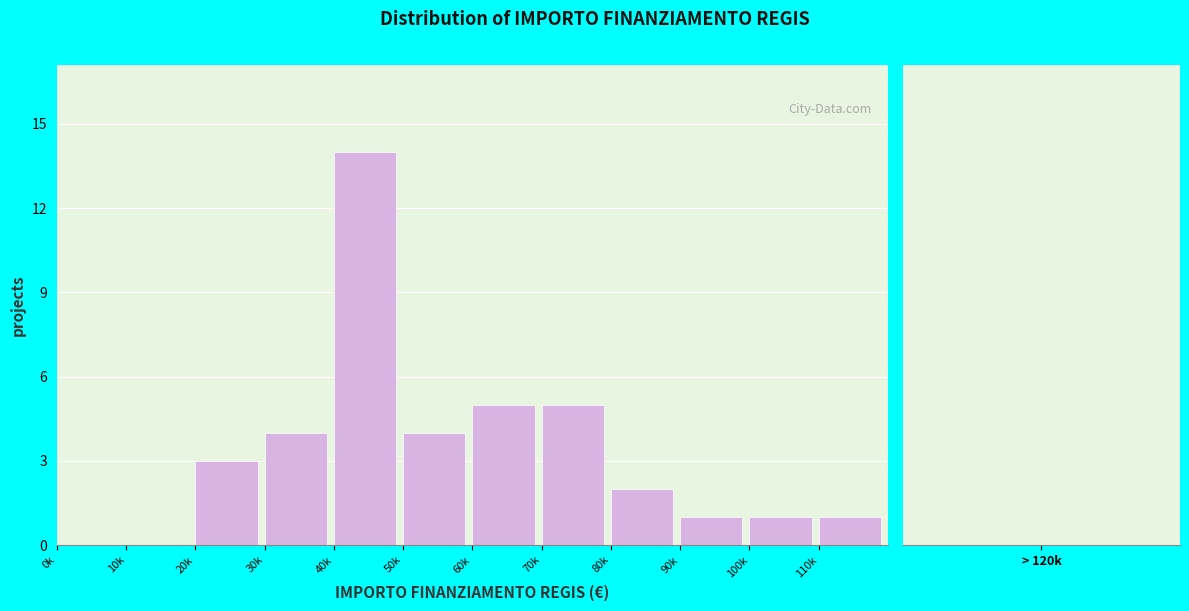

Reading left to right, transcribe all the data shown in this chart.

0k=0	10k=0	20k=3	30k=4	40k=14	50k=4	60k=5	70k=5	80k=2	90k=1	100k=1	110k=1